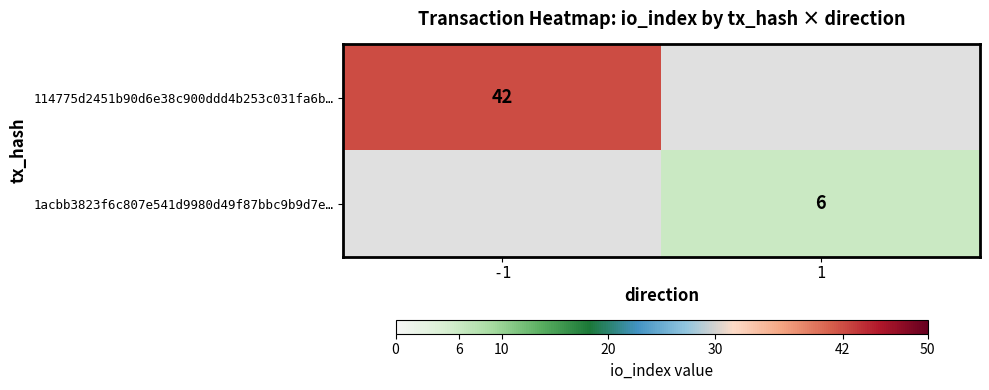

True or false: 114775d2451b90d6e38c900ddd4b253c031fa6b… has a value of 65 at -1.

False